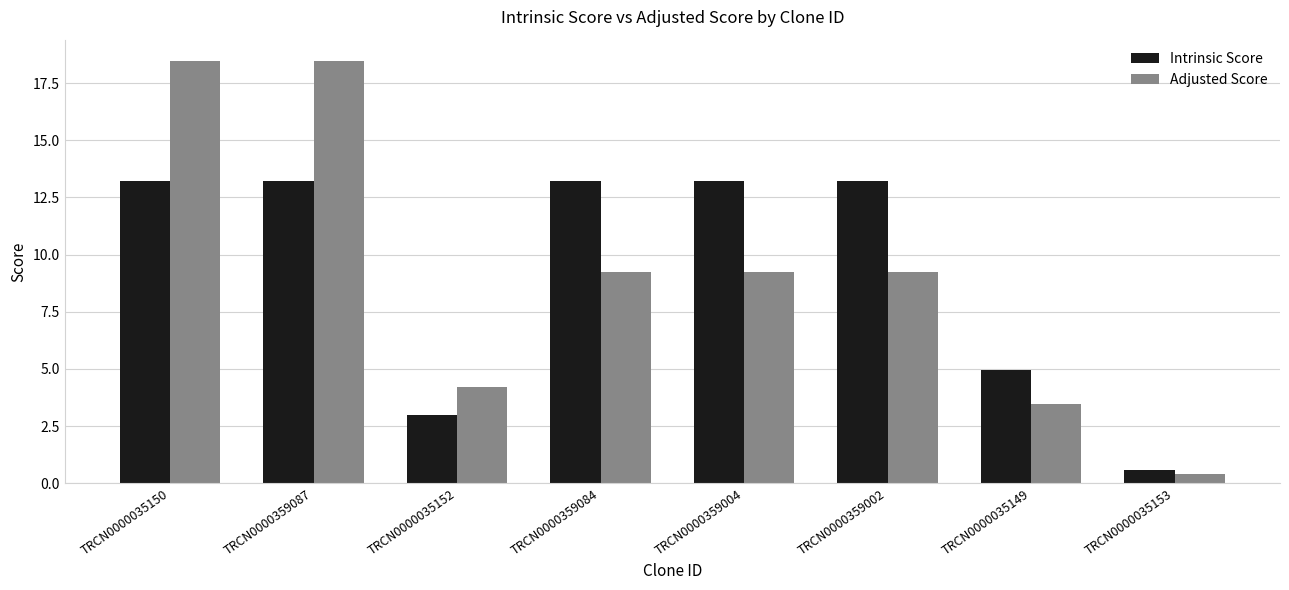

What is the difference between the highest and lowest values at TRCN0000035149?

1.5